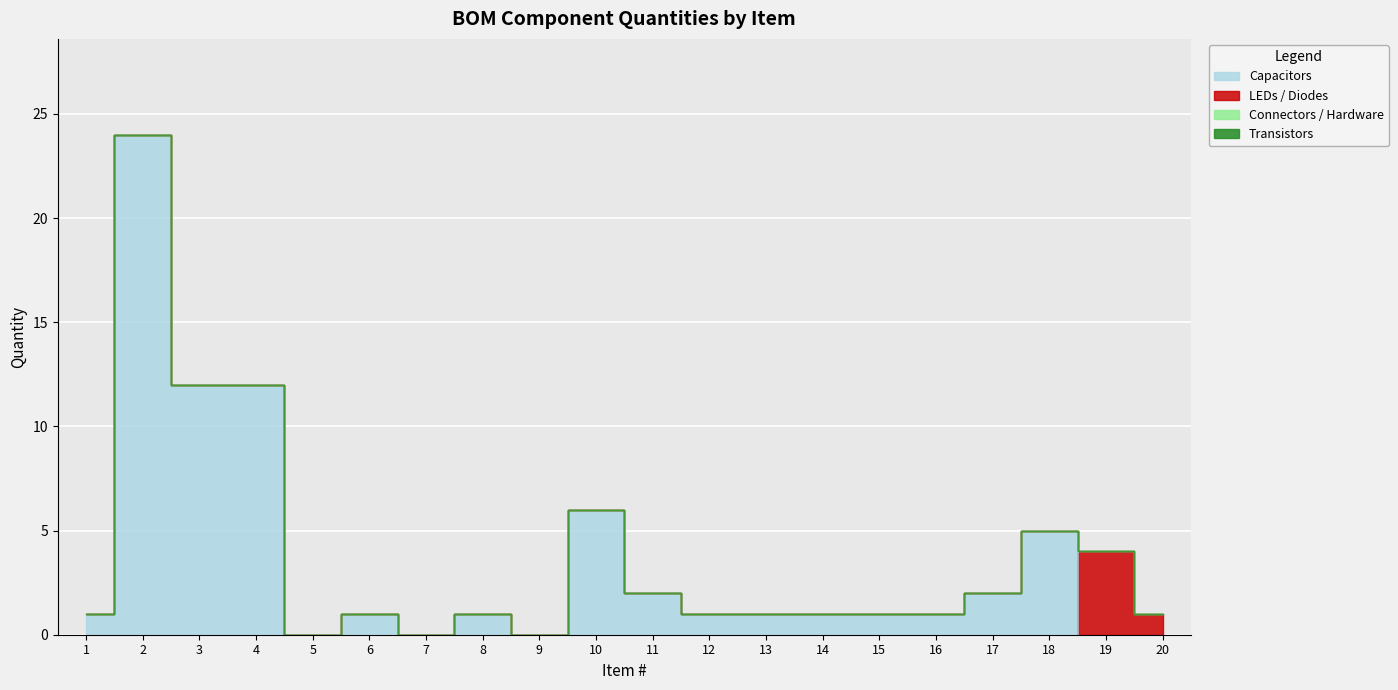

Does the chart display data point markers on the line(s)?

No